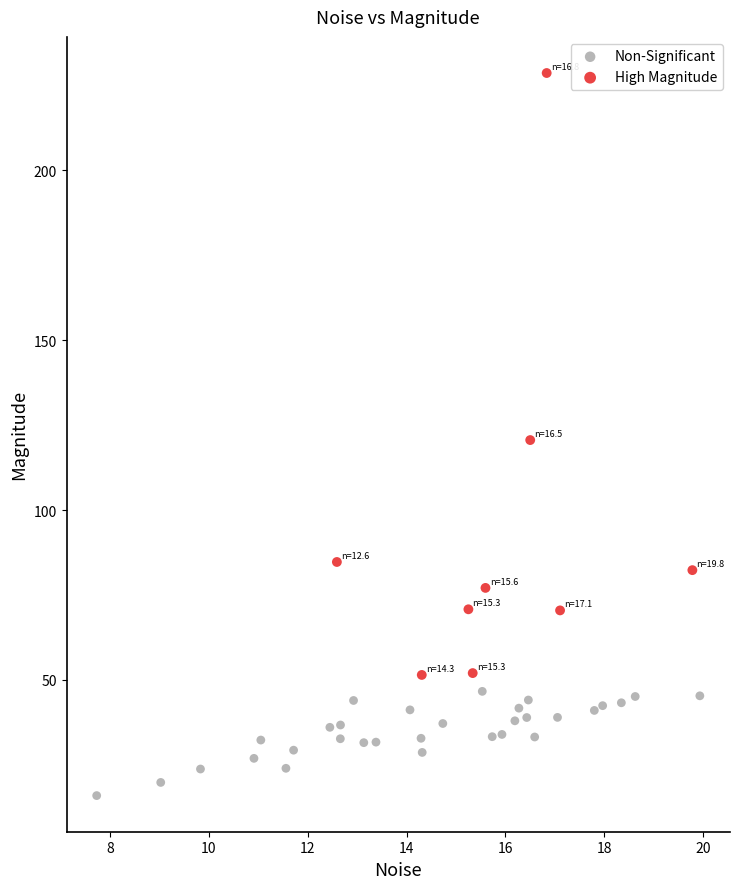

Which series reaches the maximum Y coordinate?

High Magnitude